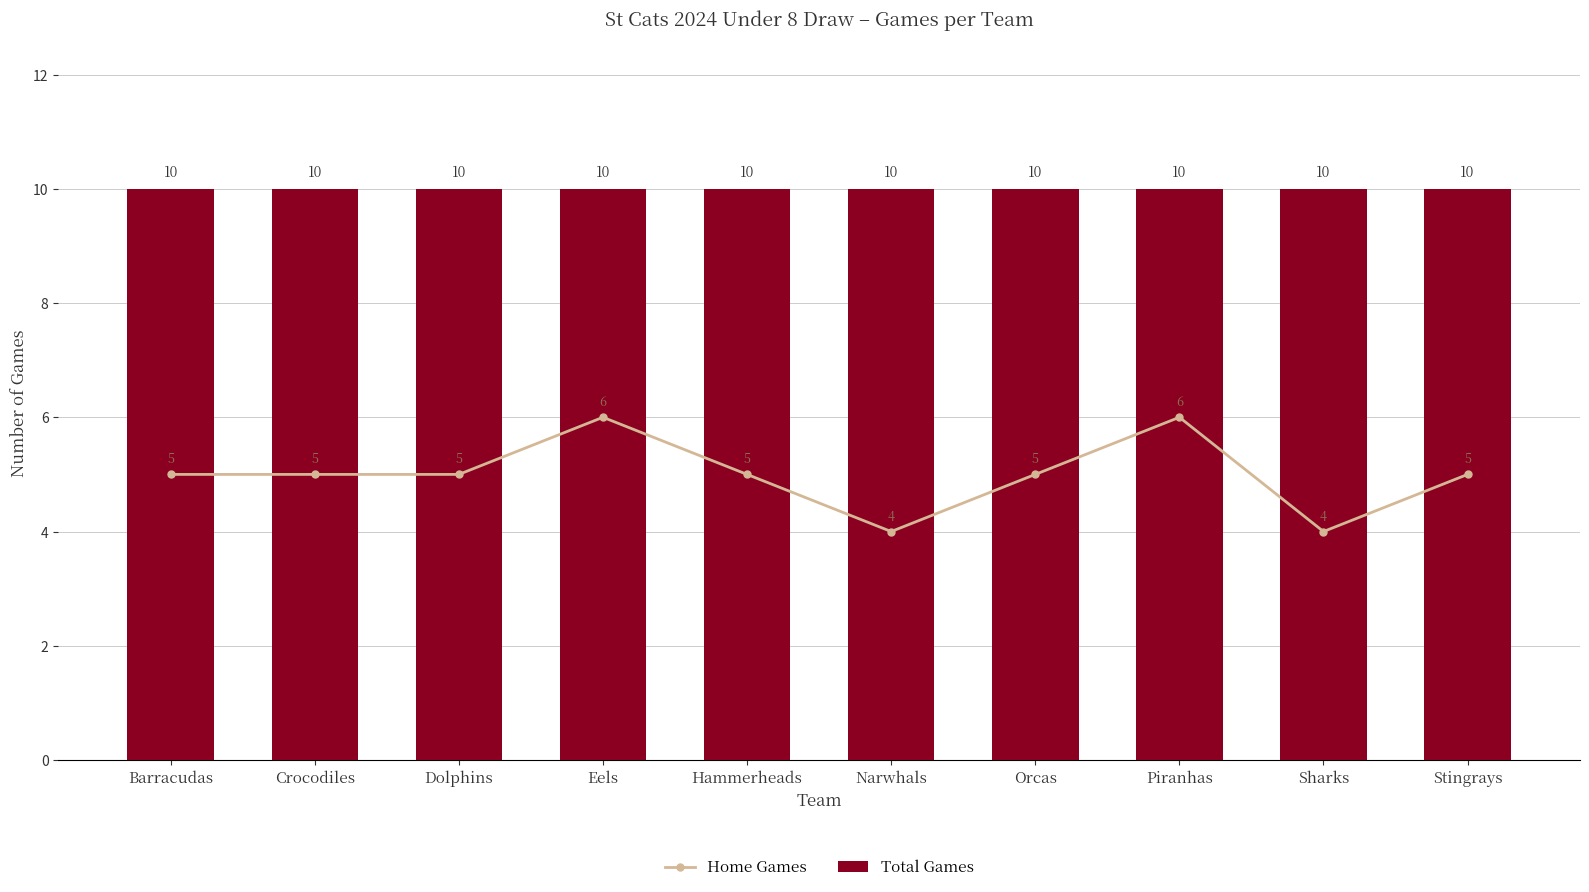

Reading left to right, list all the values displayed in this chart.

Home Games: 5	5	5	6	5	4	5	6	4	5
Total Games: 10	10	10	10	10	10	10	10	10	10